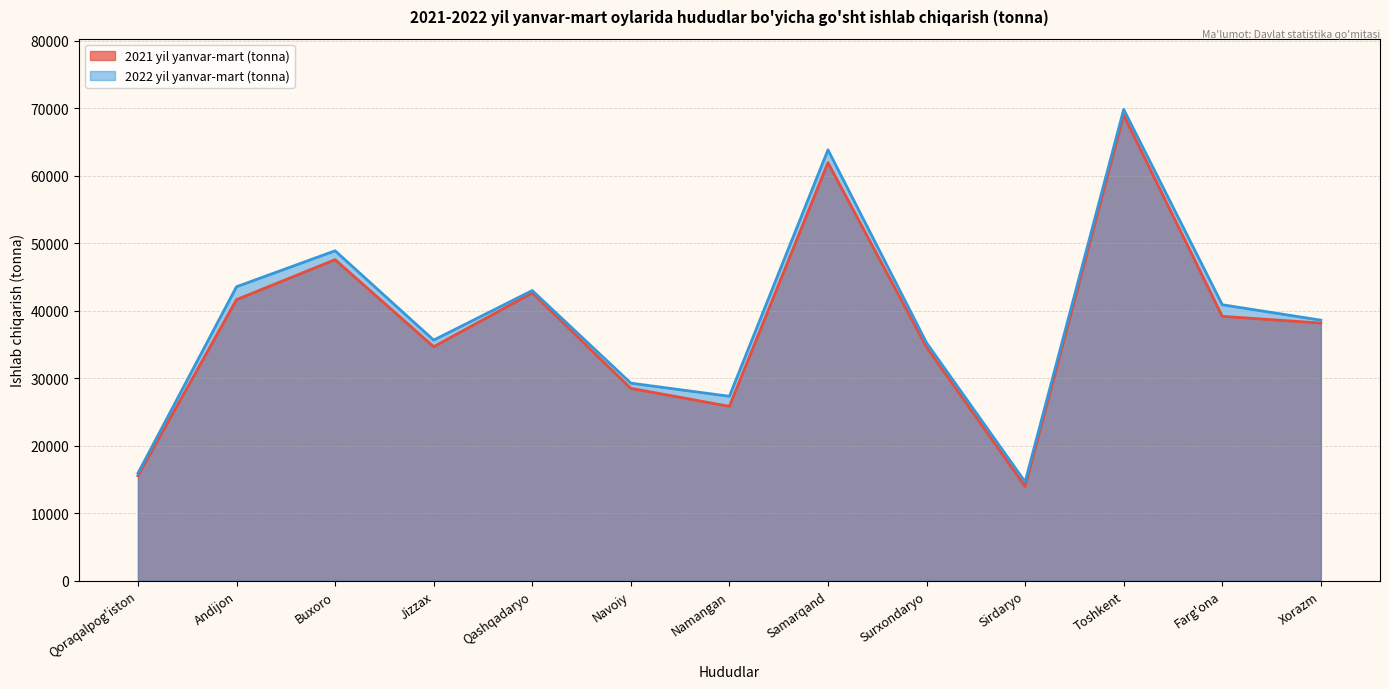

What are all the series names shown in the legend?

2021 yil yanvar-mart (tonna), 2022 yil yanvar-mart (tonna)